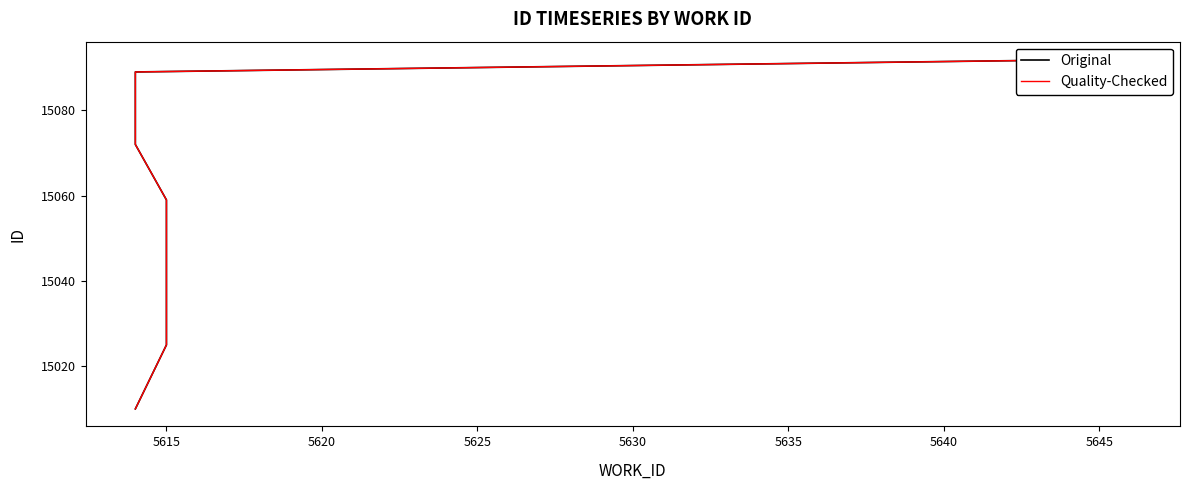

What is the maximum value shown in the chart?

15092